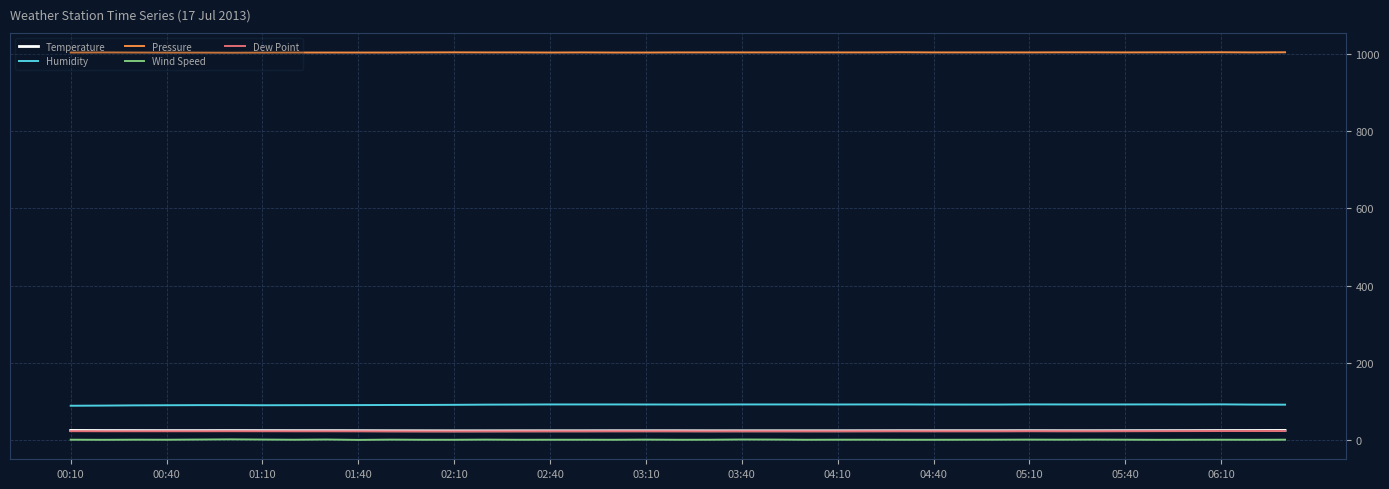

What is the lowest value of the Humidity series?

88.7